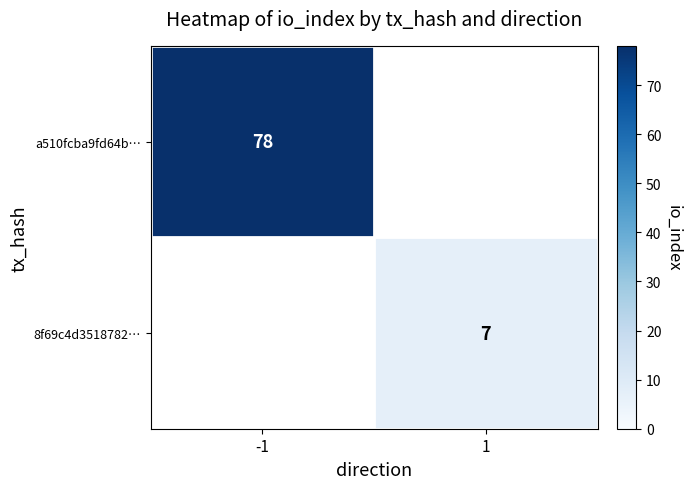

True or false: 8f69c4d3518782… has a value of 4 at 1.

False